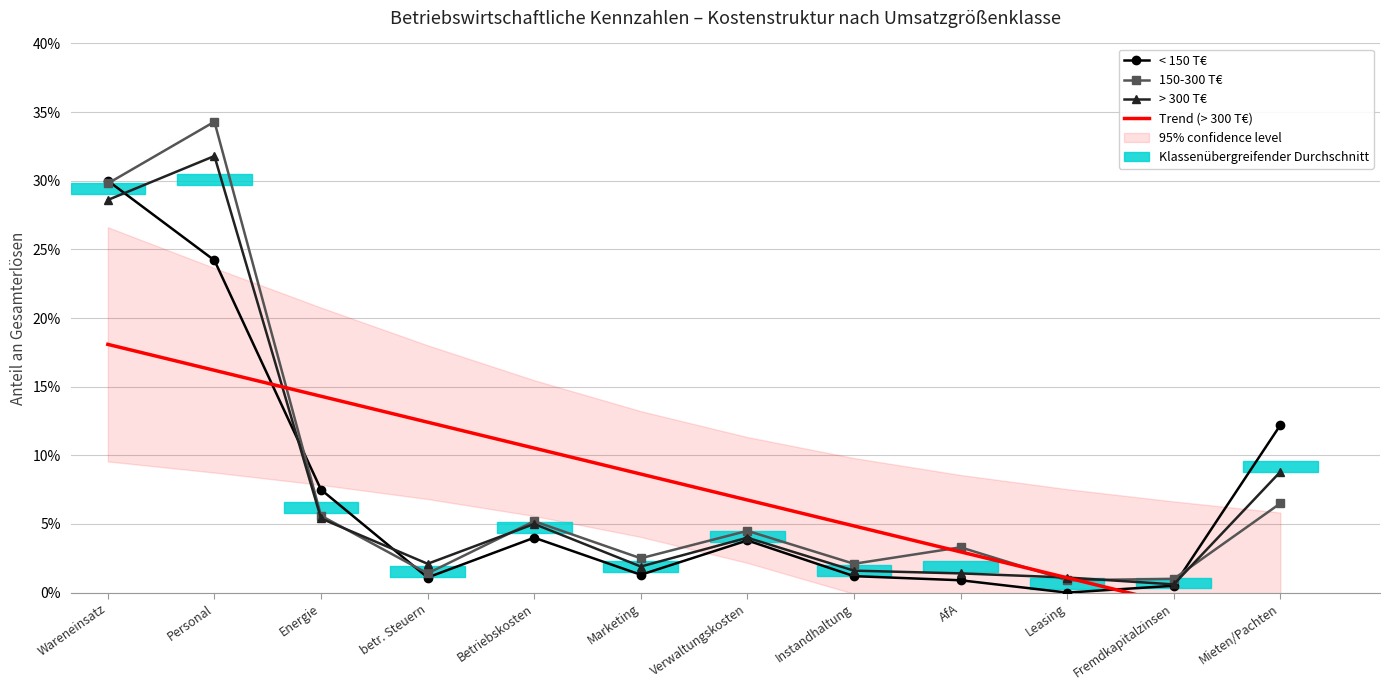

Is it true that 150-300 T€ equals 0.0 at Marketing?

False